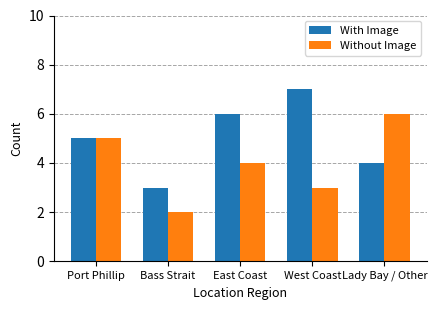

At how many categories does at least one series exceed 2?

5